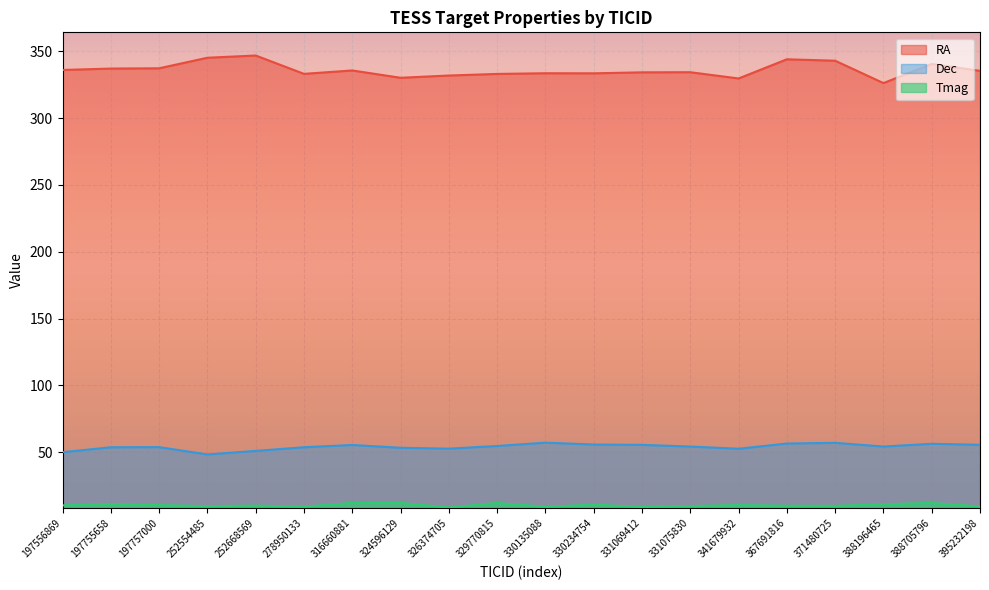

What is the difference between the second highest and second lowest values in the RA series?

15.5